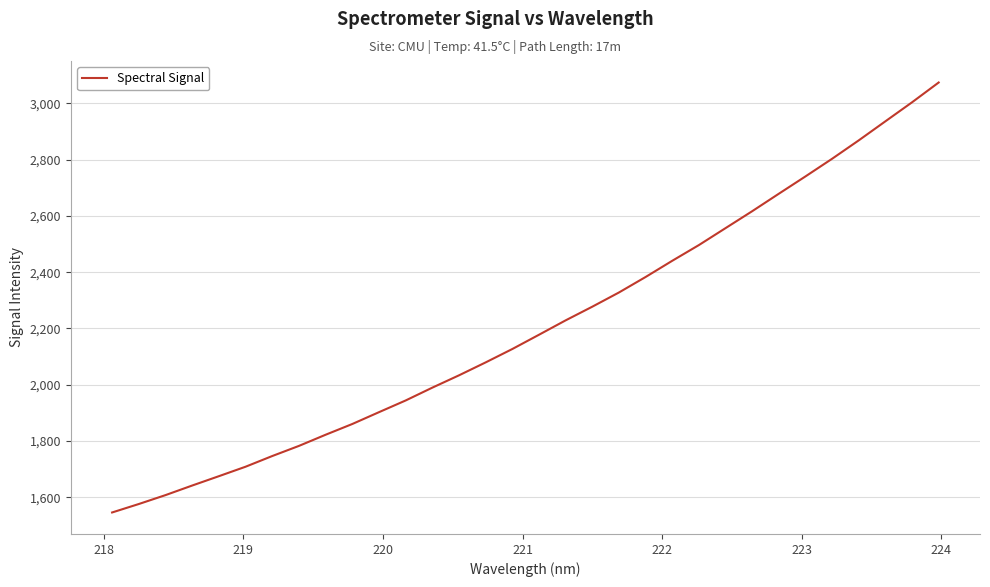

What is the smallest value displayed?

1545.6